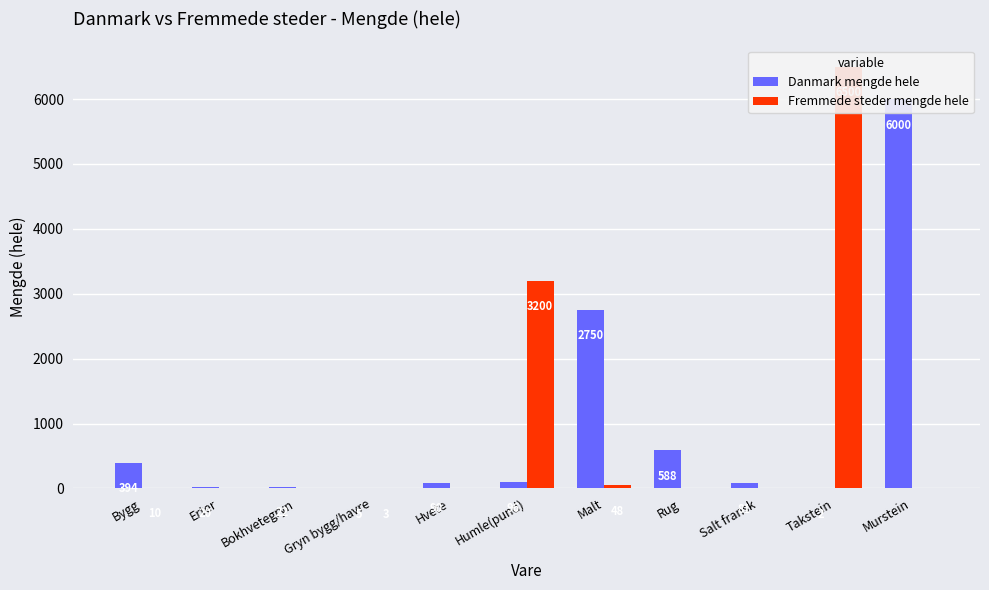

Reading left to right, list all the values displayed in this chart.

Danmark mengde hele: 394	20	22	5	90	96	2750	588	81	2	6000
Fremmede steder mengde hele: 10	0	0	3	0	3200	48	0	0	6500	0